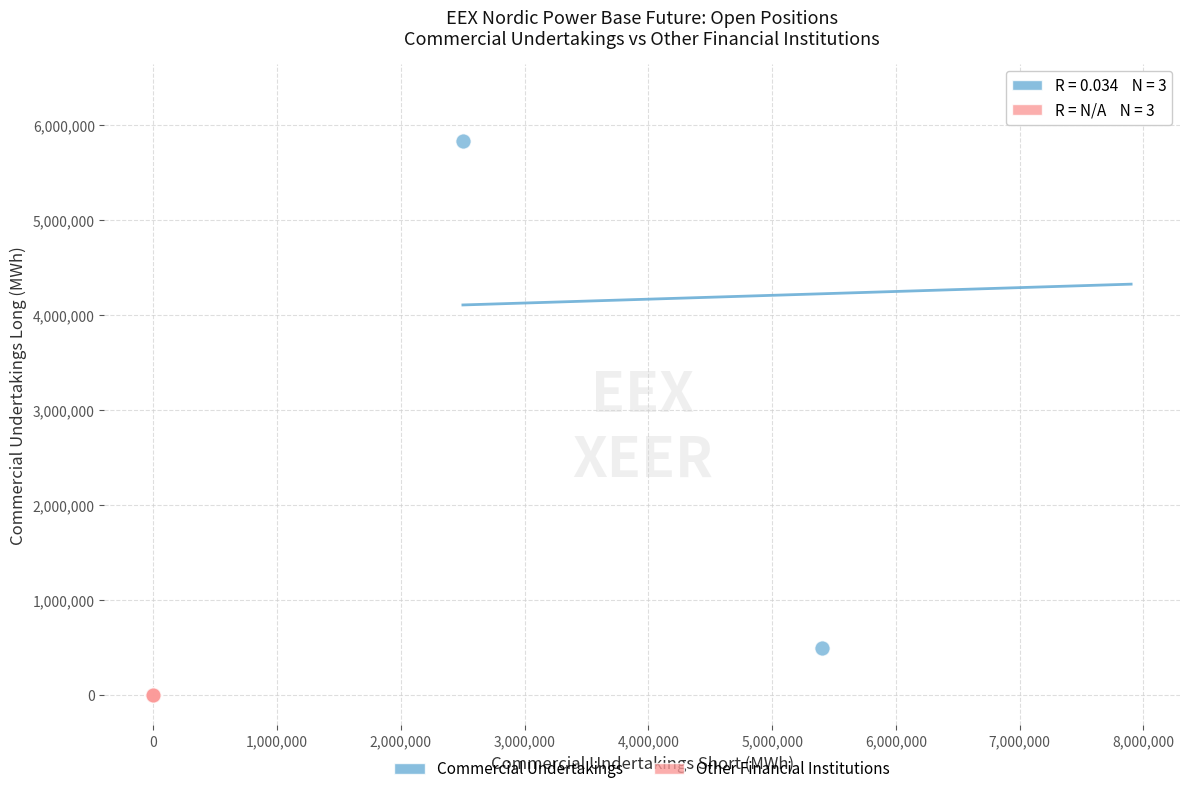

What are all the series names shown in the legend?

Commercial Undertakings, Other Financial Institutions